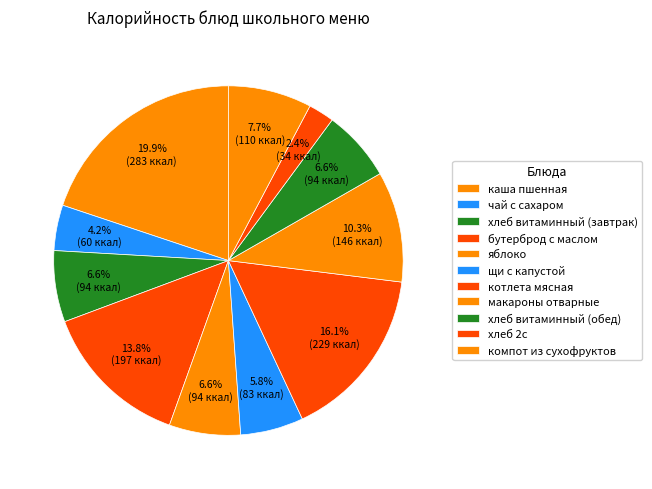

The хлеб витаминный (обед) slice represents 7% of the pie. True or false?

True